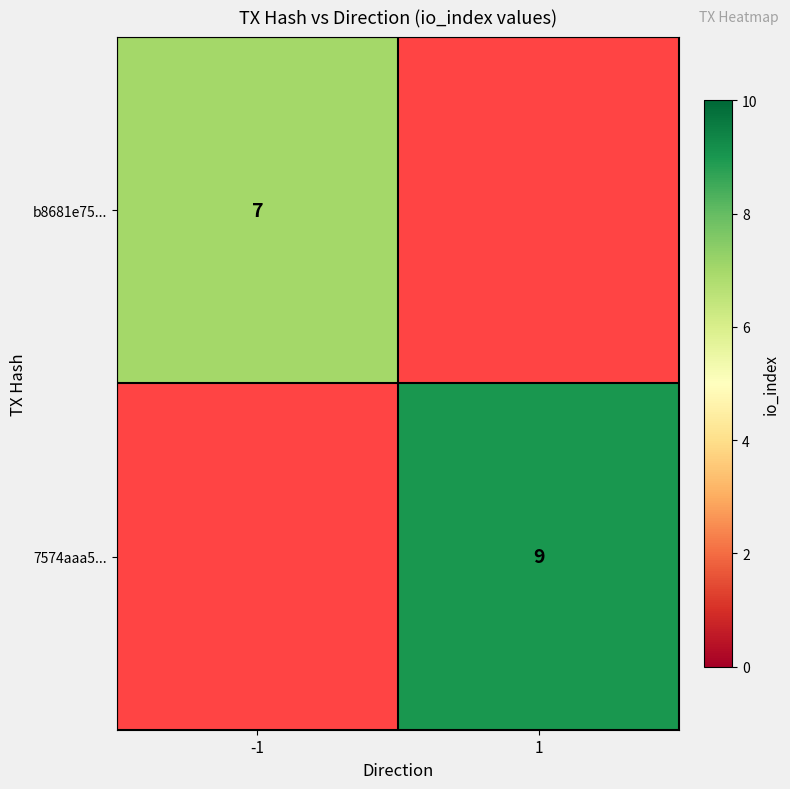

The b8681e75... series shows 7 at -1. True or false?

True